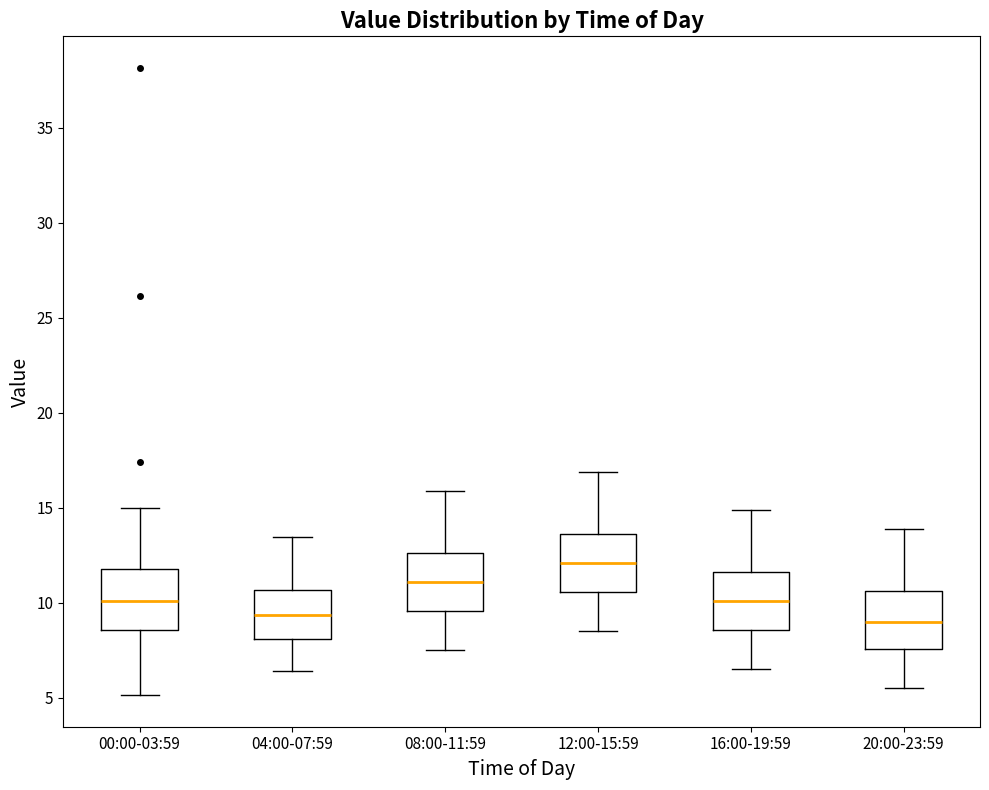

Reading left to right, transcribe this box plot: for each box, give where its median line is, the range the box spans, and where its two whiskers end, as read against the y-axis. The values are not printed on the chart, so give them approximately, as read against the axis.

00:00-03:59: median 10.0, box 8.5 to 12.0, whiskers 5.0 to 15.0
04:00-07:59: median 9.5, box 8.0 to 10.5, whiskers 6.5 to 13.5
08:00-11:59: median 11.0, box 9.5 to 12.5, whiskers 7.5 to 16.0
12:00-15:59: median 12.0, box 10.5 to 13.5, whiskers 8.5 to 17.0
16:00-19:59: median 10.0, box 8.5 to 11.5, whiskers 6.5 to 15.0
20:00-23:59: median 9.0, box 7.5 to 10.5, whiskers 5.5 to 14.0